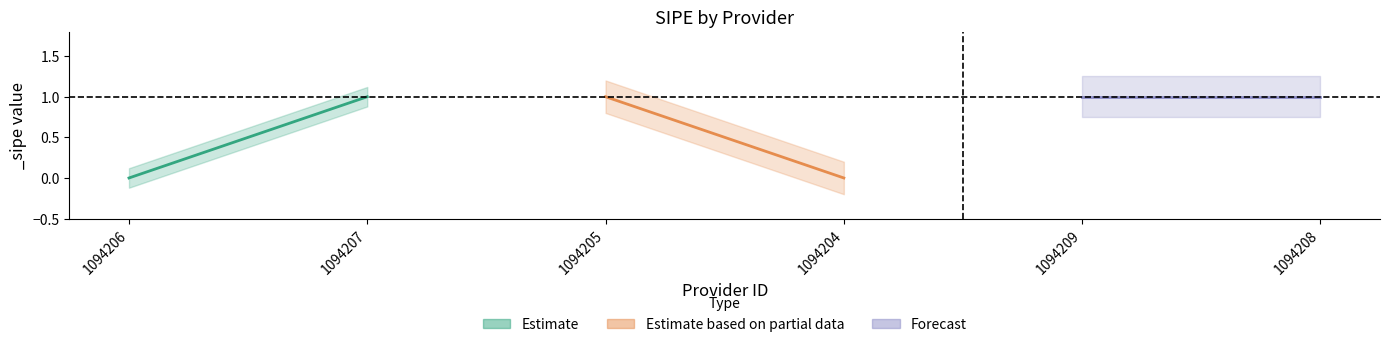

Between 1094205 and 1094206, which is larger?

1094205